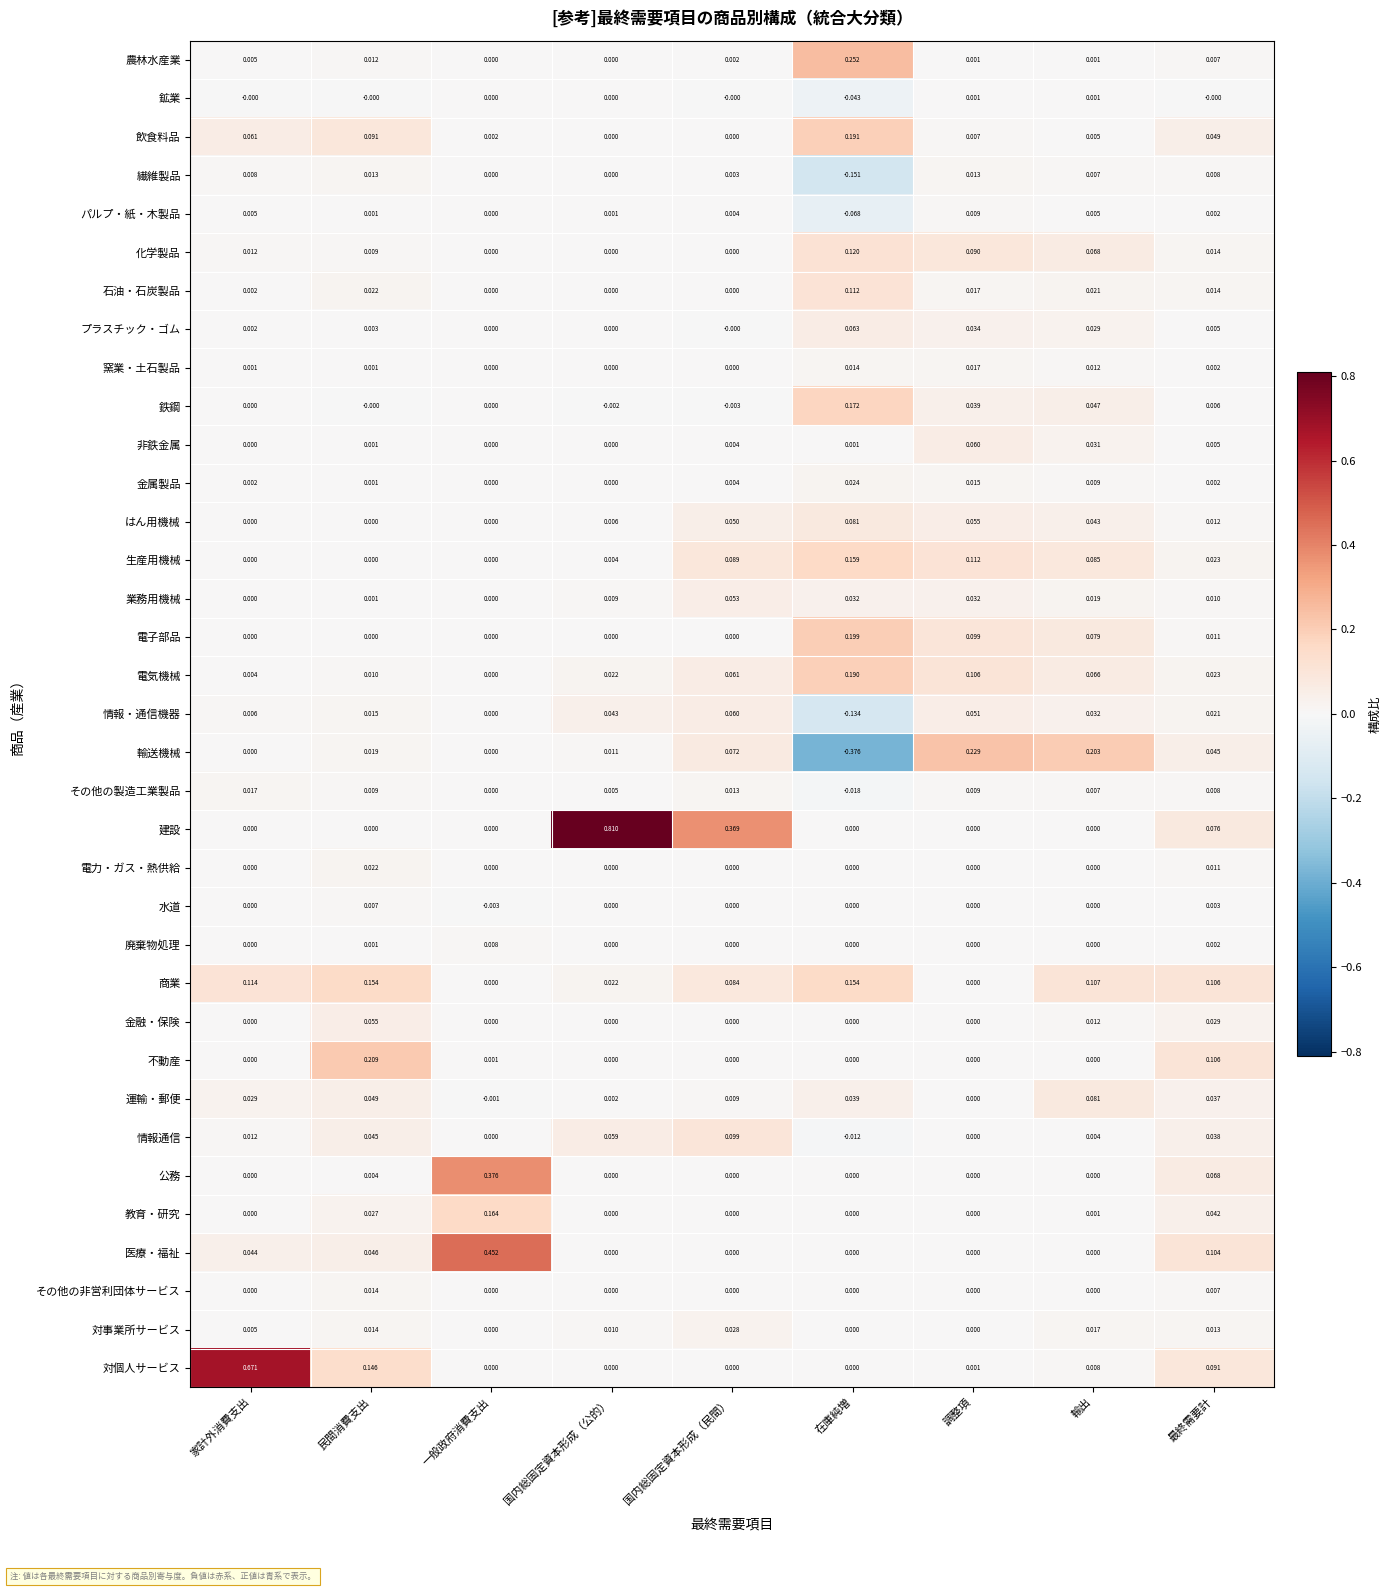

Which series has the widest spread of values?

建設